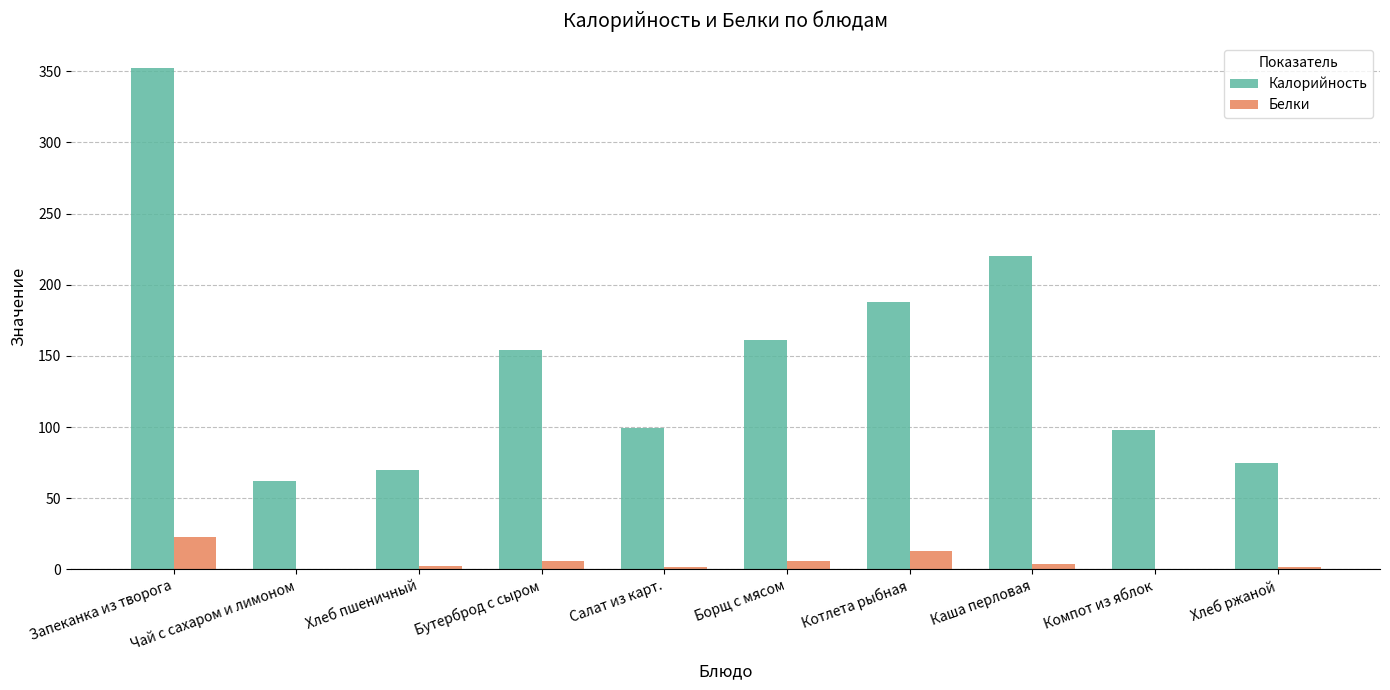

Count the number of categories in the chart.

10